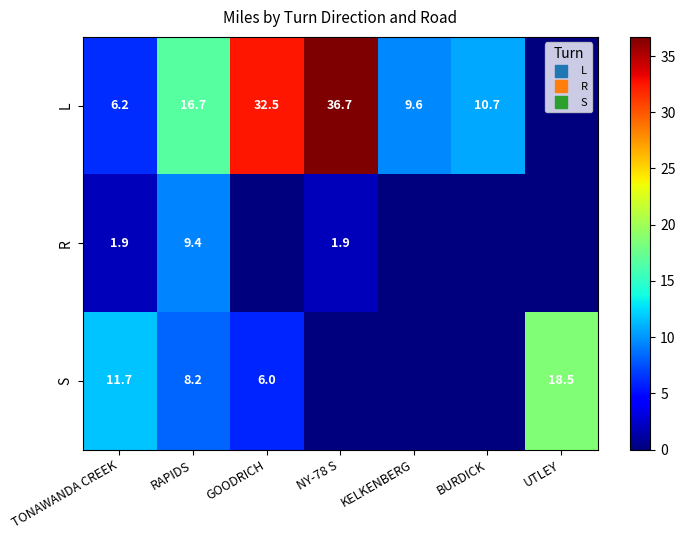

At which category does the chart reach its peak across all series?

NY-78 S